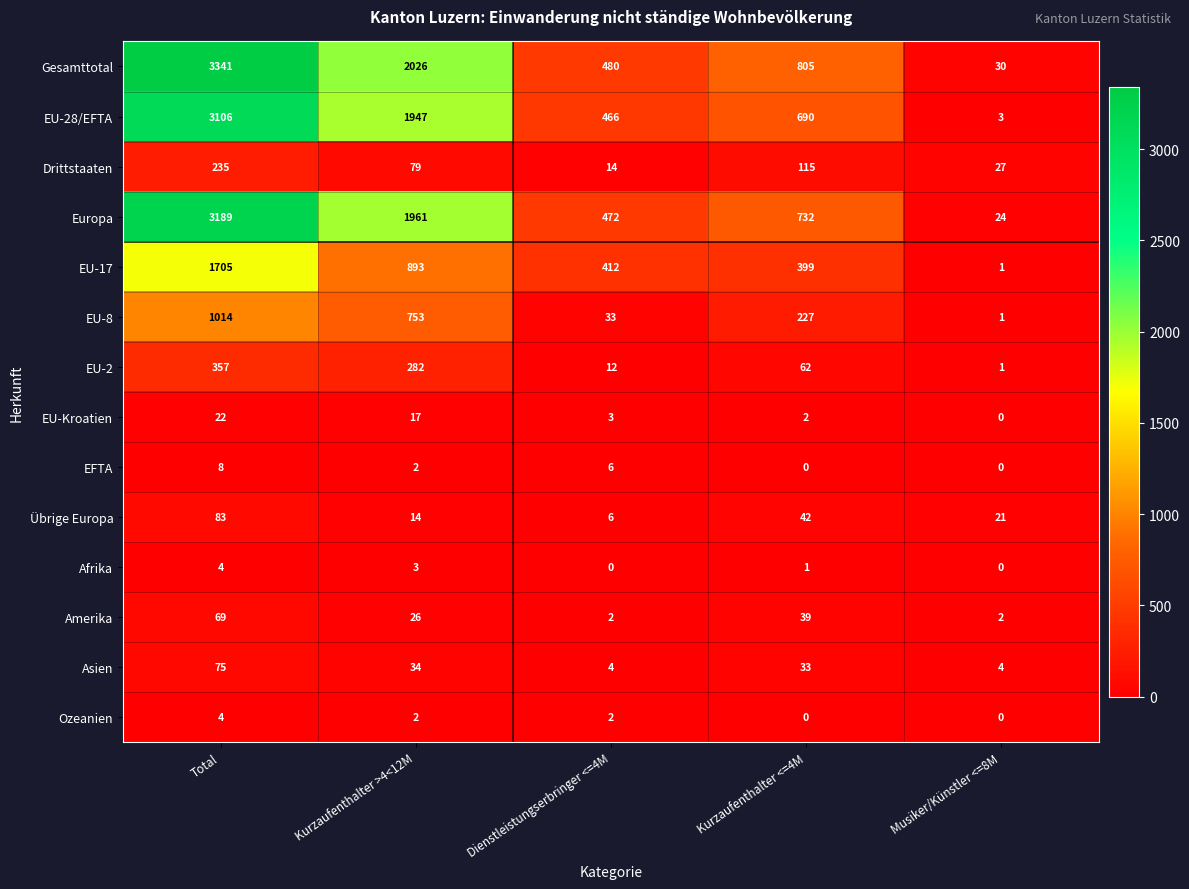

At which label is EFTA closest to 4?

Kurzaufenthalter >4<12M